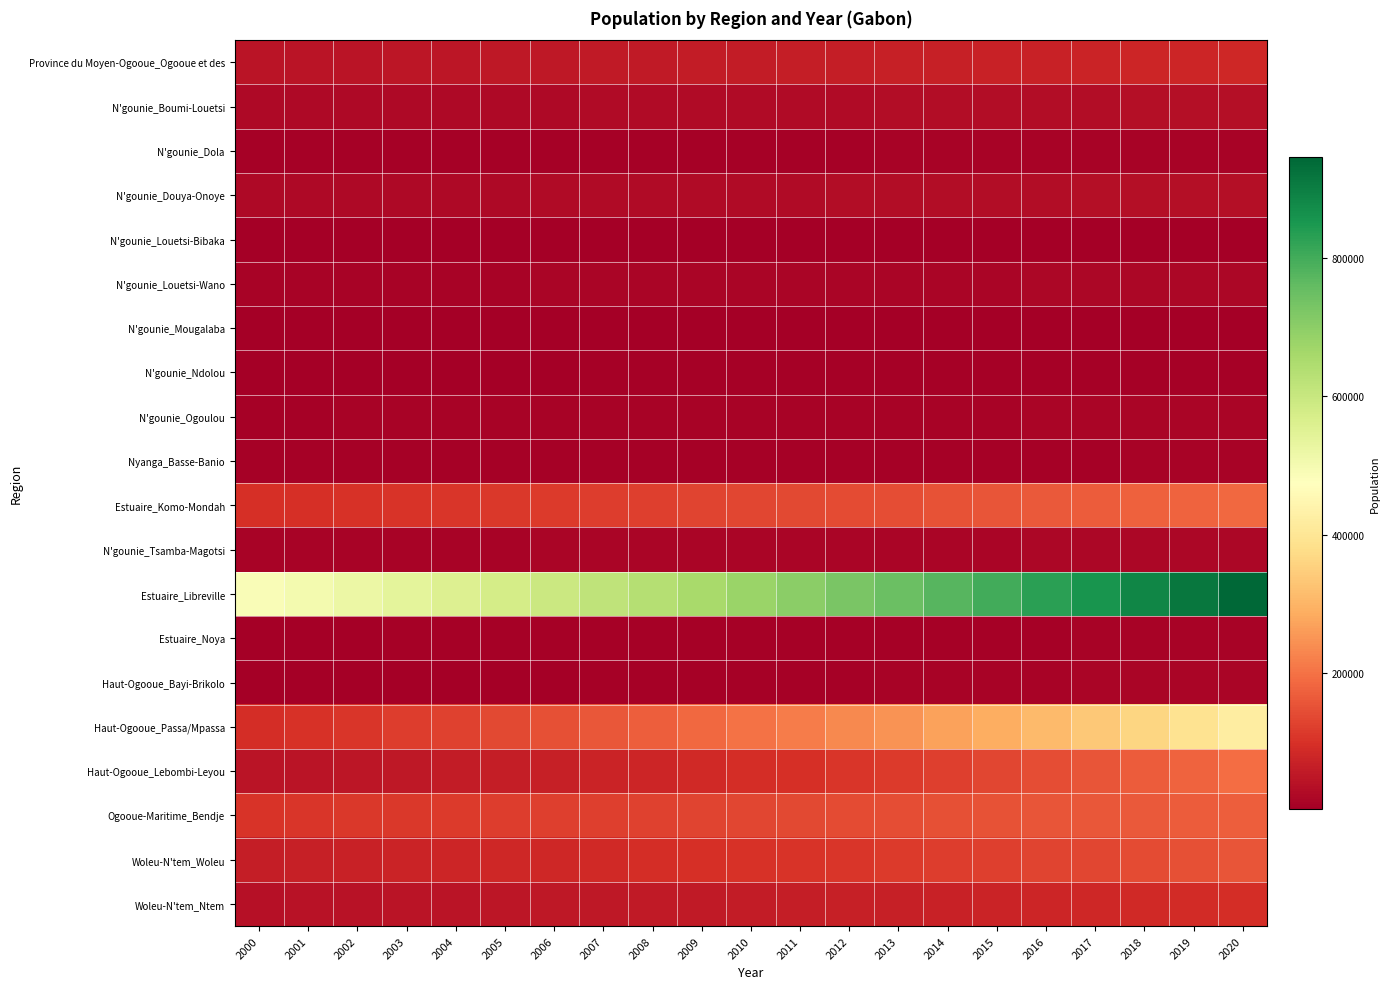

Which has a higher value, 2011 or 2008?

2011